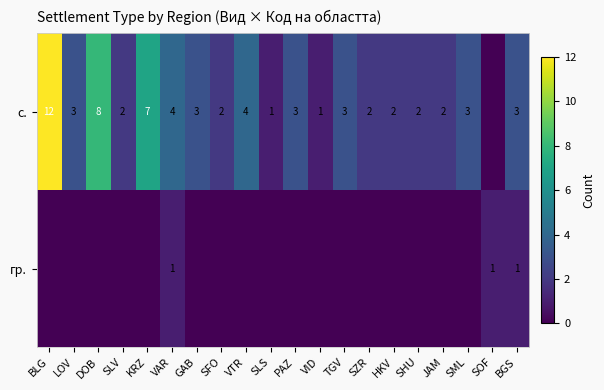

Is it true that с. equals 1 at BGS?

False